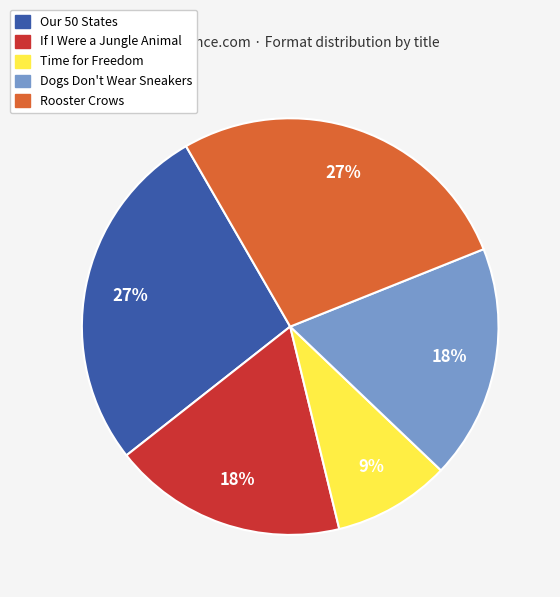

To the nearest percent, what is the average slice percentage?

20%